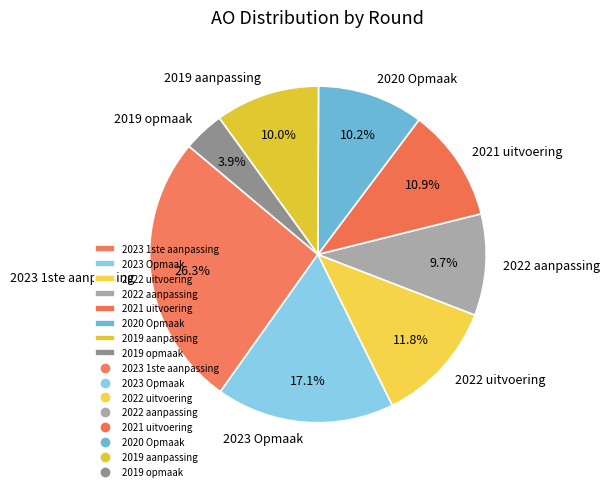

Combined, do 2019 opmaak and 2023 Opmaak account for over 50%?

No